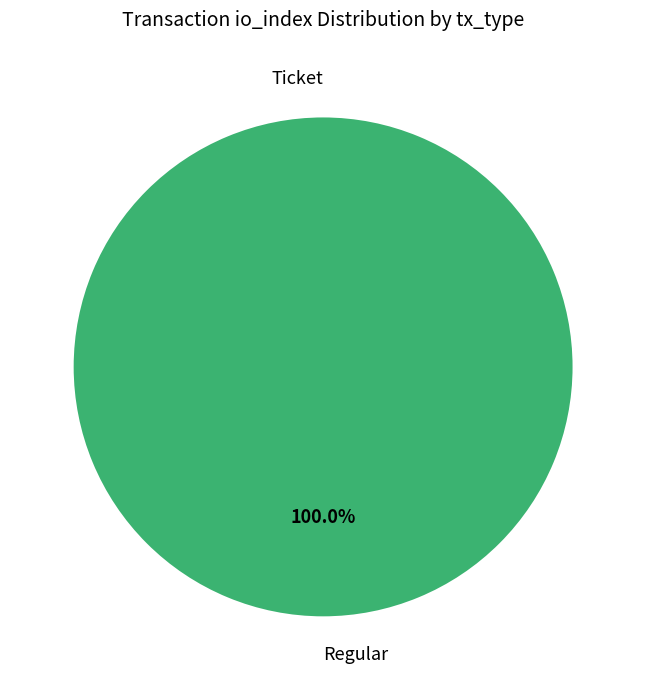

The Regular slice represents 100% of the pie. True or false?

True